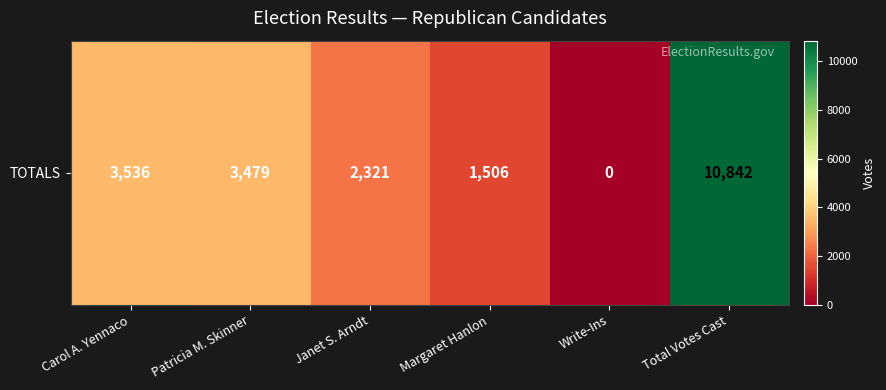

What is the sum of the values at Total Votes Cast and Margaret Hanlon?

12348